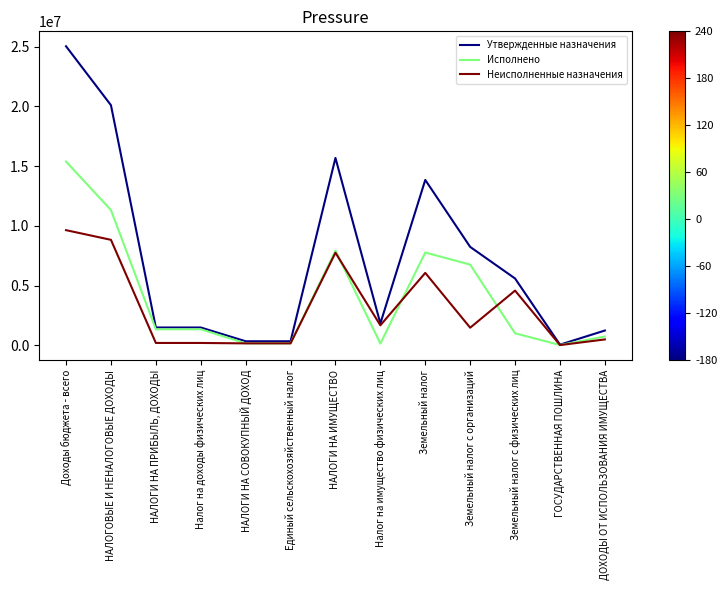

What is the total value across all series at НАЛОГИ НА ПРИБЫЛЬ, ДОХОДЫ?

3058963.3